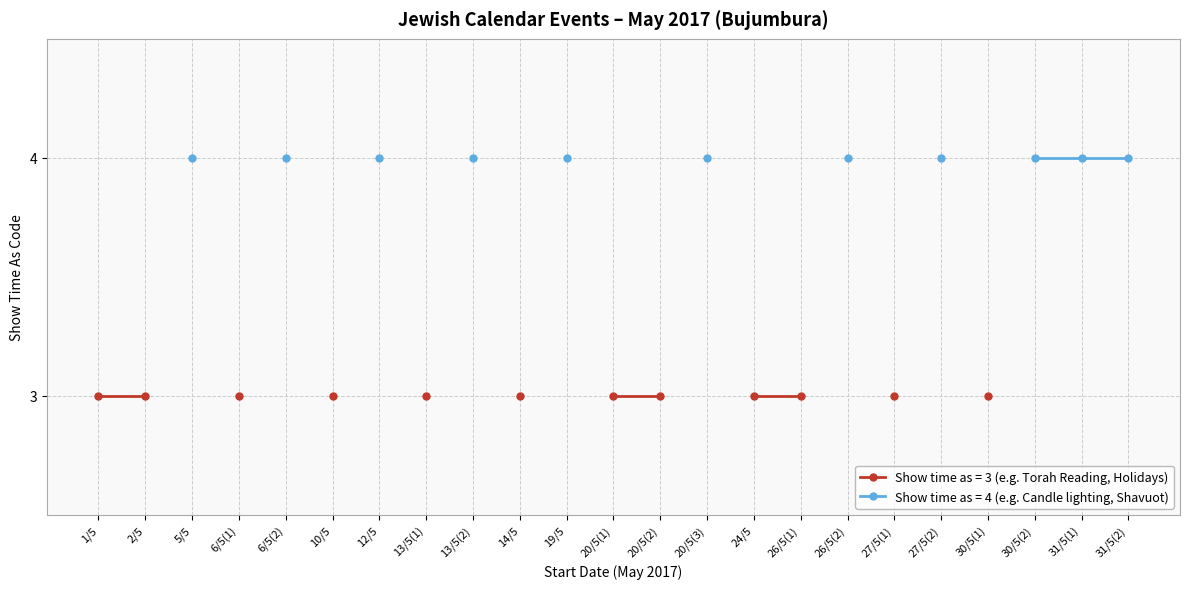

The value at 30/5(2) is 4. True or false?

True